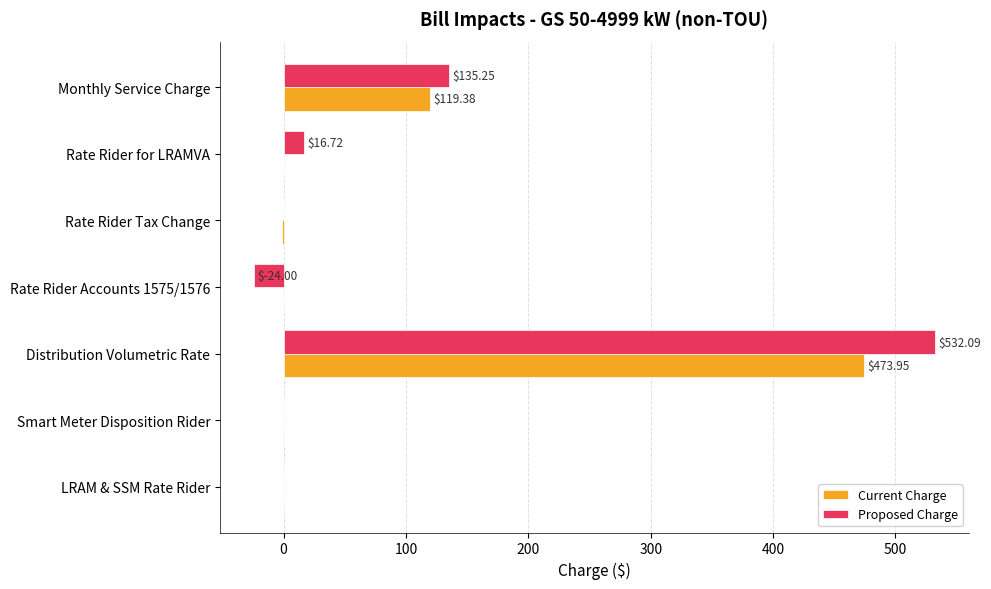

How many distinct data groups are displayed?

2